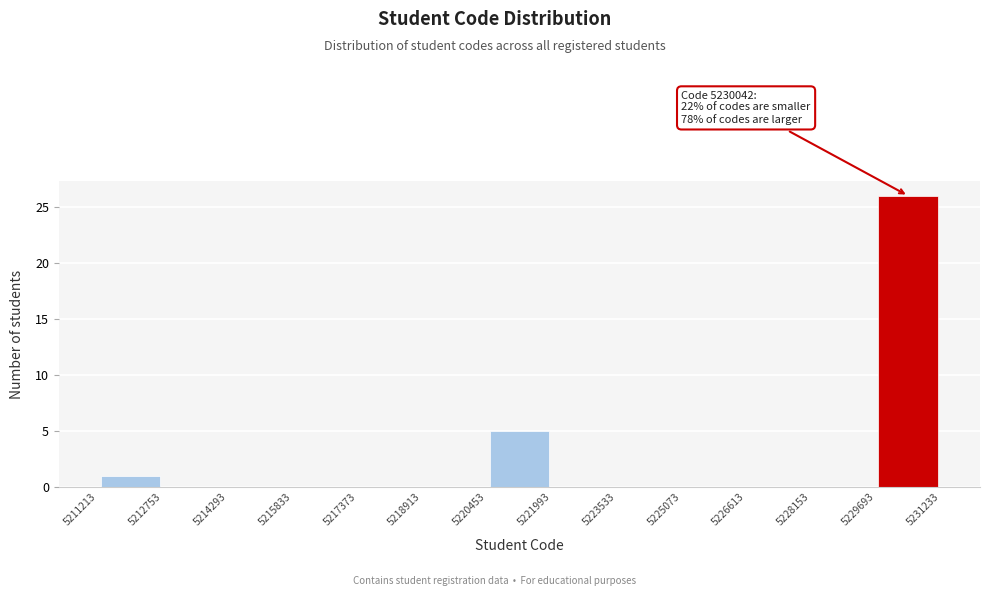

Which range on the x-axis has the tallest bar?

5229693 to 5231233